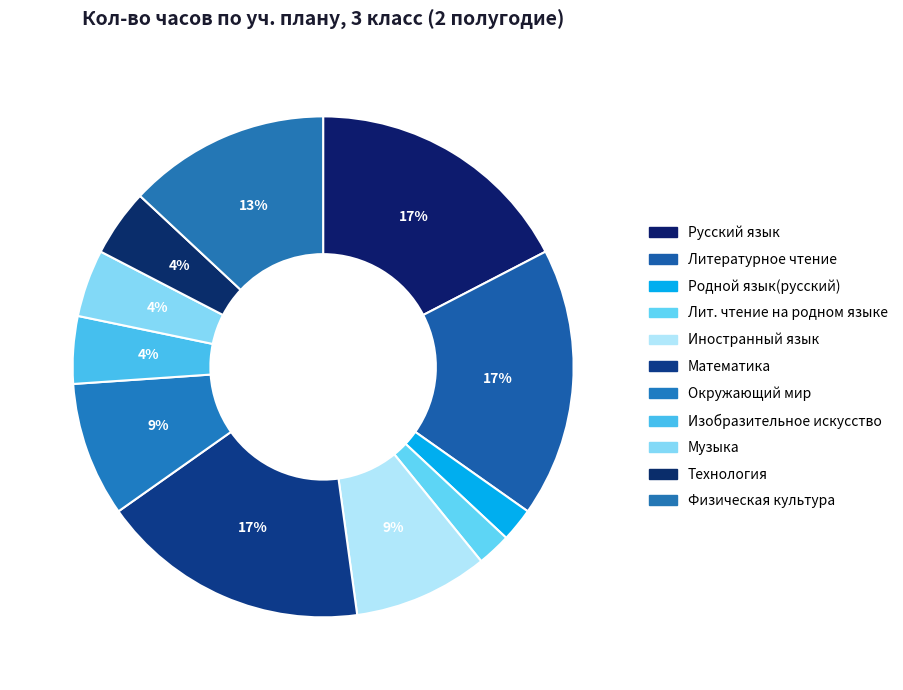

Between Окружающий мир and Иностранный язык, which is larger?

Окружающий мир